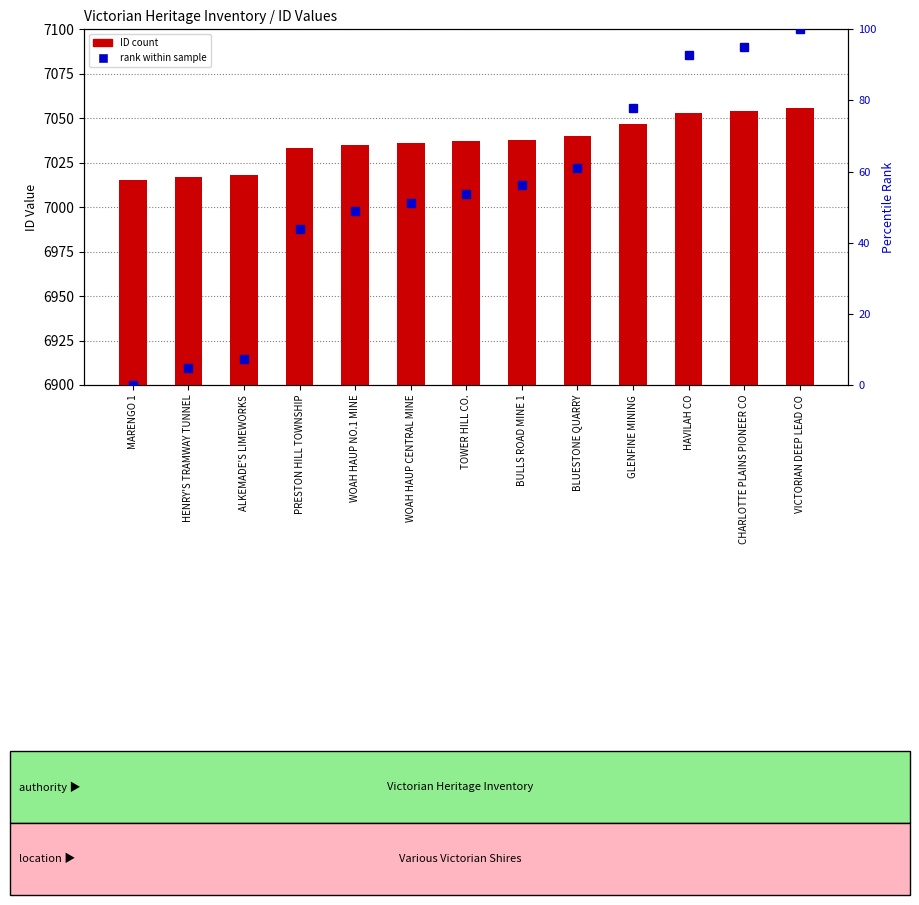

At which category is the sum across all series the highest?

VICTORIAN DEEP LEAD CO